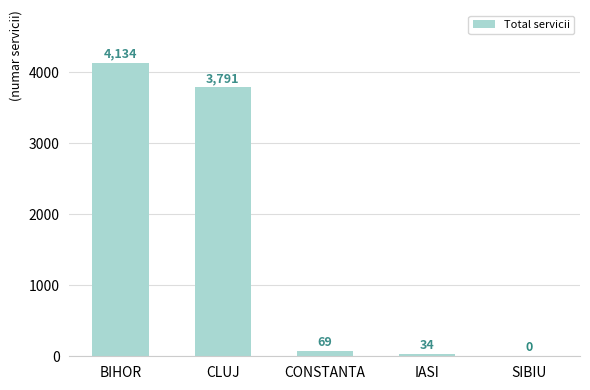

How many values are above zero?

4